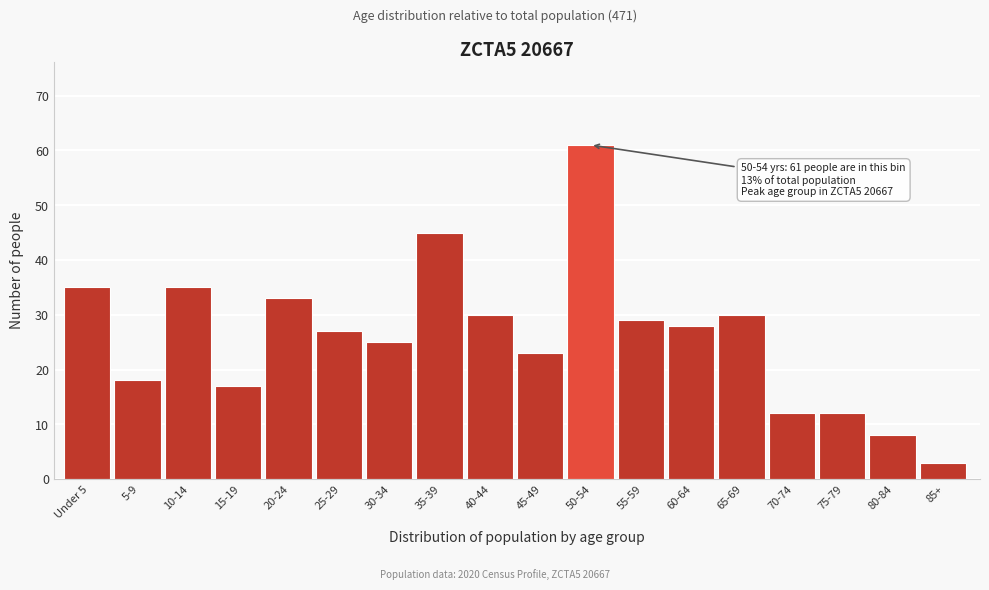

Reading left to right, transcribe all the data shown in this chart.

Under 5=35	5-9=18	10-14=35	15-19=17	20-24=33	25-29=27	30-34=25	35-39=45	40-44=30	45-49=23	50-54=61	55-59=29	60-64=28	65-69=30	70-74=12	75-79=12	80-84=8	85+=3